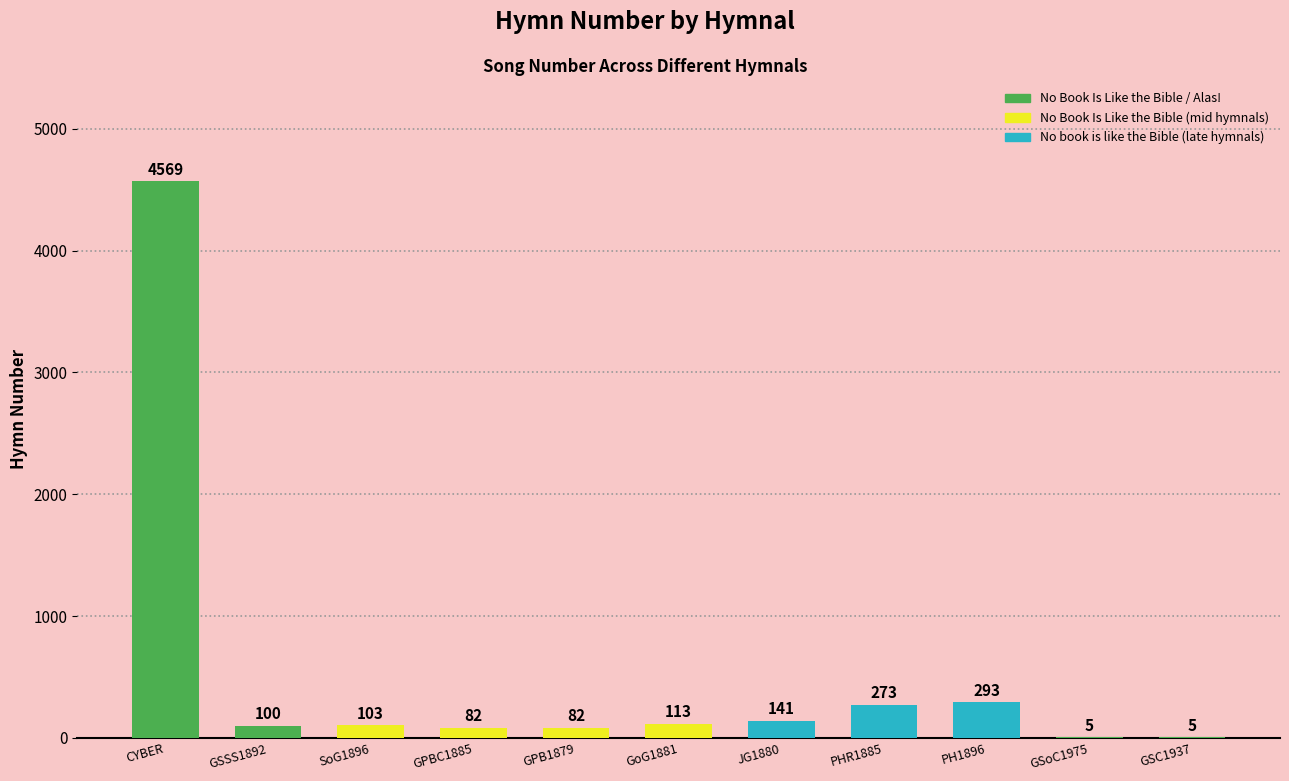

Where is the data nearest to the value 2287?

PH1896